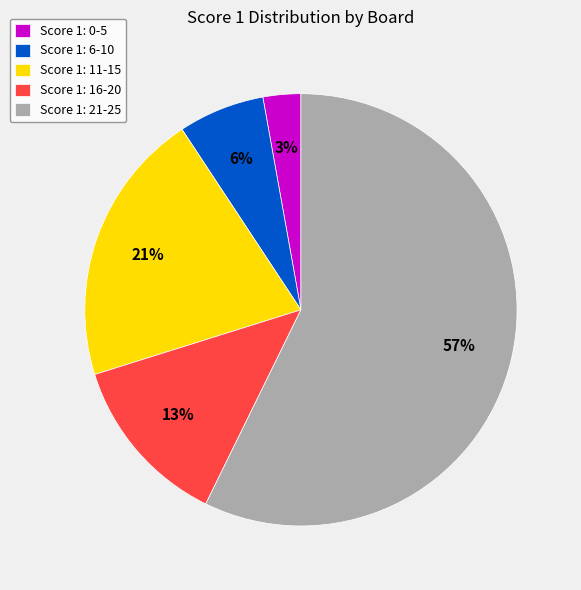

To the nearest percent, what is the difference between the Score 1: 21-25 and Score 1: 6-10 slice percentages?

51%